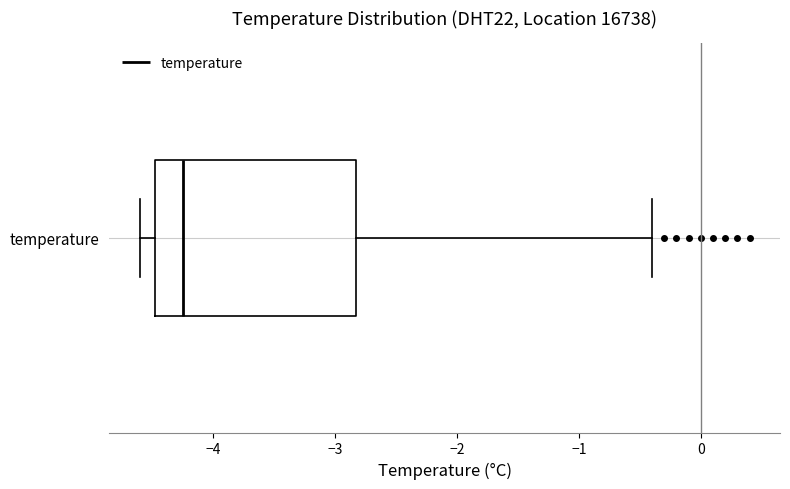

Transcribe this box plot: give where the median line is, the range the box spans, and where the two whiskers end, as read against the x-axis. The values are not printed on the chart, so give them approximately, as read against the axis.

median -4.2, box -4.5 to -2.8, whiskers -4.6 to -0.4